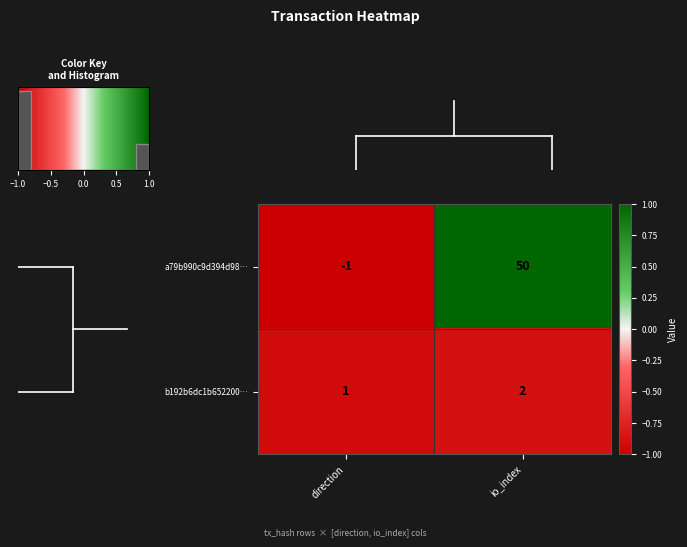

At which label is a79b990c9d394d98… closest to 24?

direction